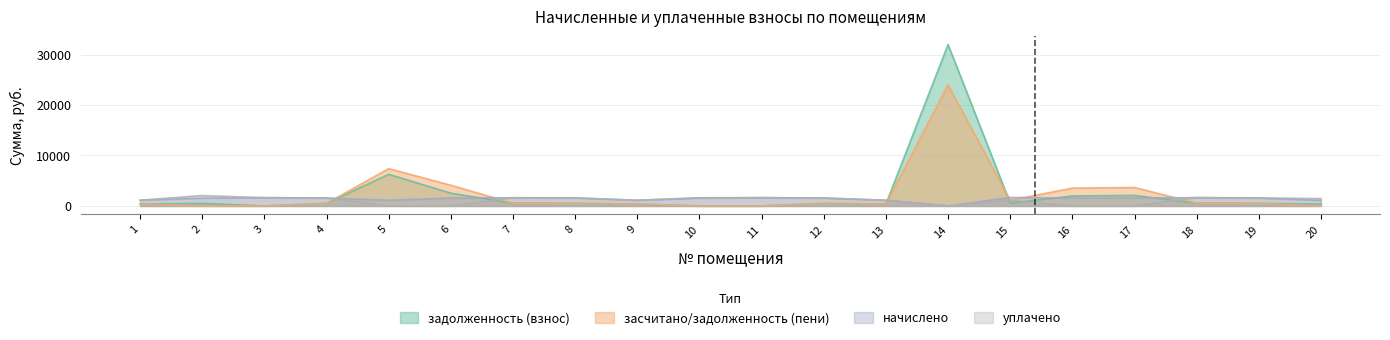

True or false: засчитано/задолженность (пени) has a value of 4889.0 at 17.

False